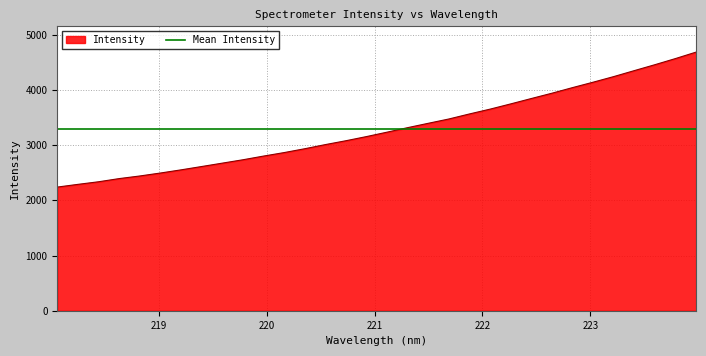

Rank the categories by value from highest to lowest.

223.9802, 223.7895, 223.5987, 223.408, 223.2172, 223.0264, 222.8355, 222.6447, 222.4538, 222.263, 222.0721, 221.8812, 221.6902, 221.4993, 221.3083, 221.1174, 220.9264, 220.7354, 220.5444, 220.3533, 220.1623, 219.9712, 219.7801, 219.589, 219.3979, 219.2067, 219.0156, 218.8244, 218.6332, 218.442, 218.2508, 218.0596